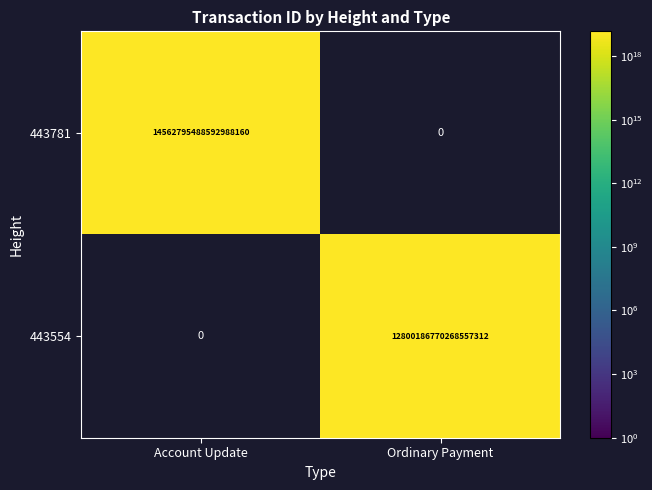

Is it true that 443781 equals 22510333845757083648.0 at Account Update?

False